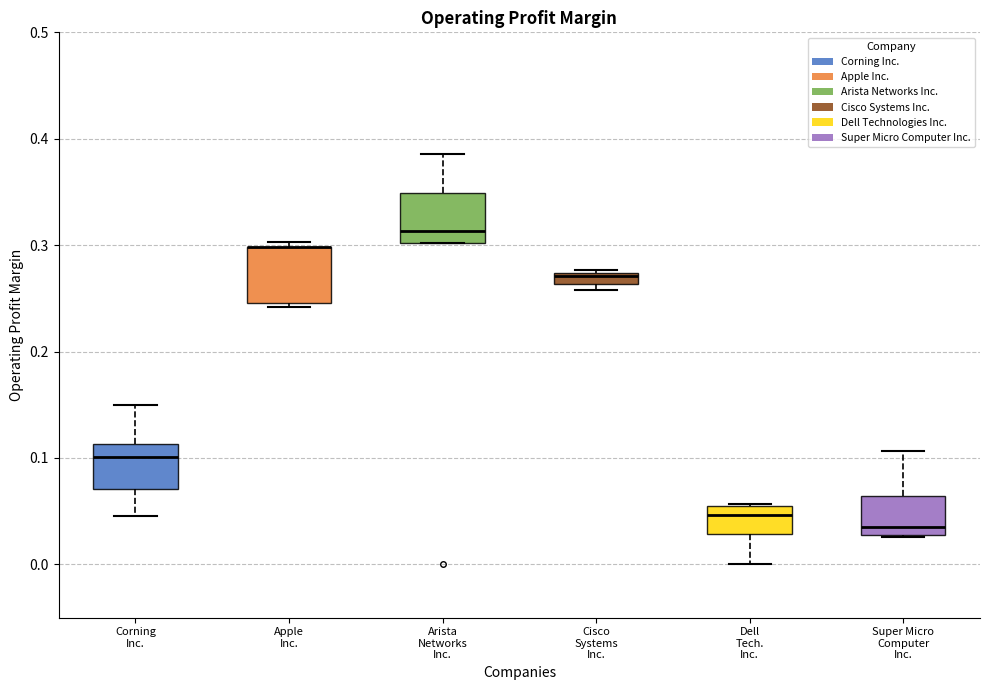

Where is the lower edge of the box for Dell Tech. Inc. on the y-axis? The values are not printed on the chart, so give them approximately, as read against the axis.

0.03